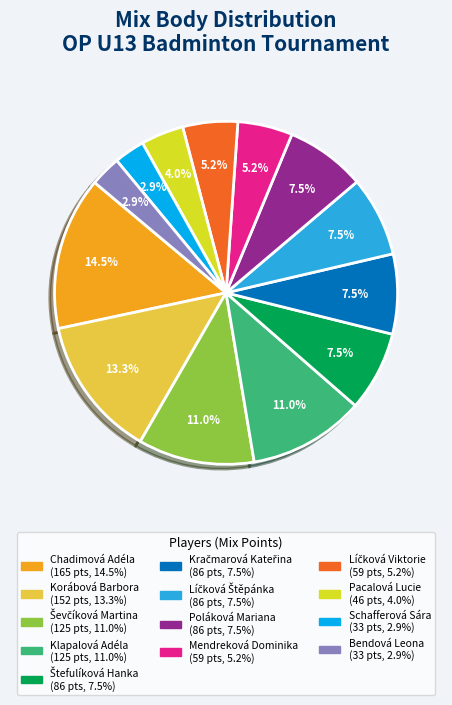

Is it true that Klapalová Adéla is 11% of the pie?

True